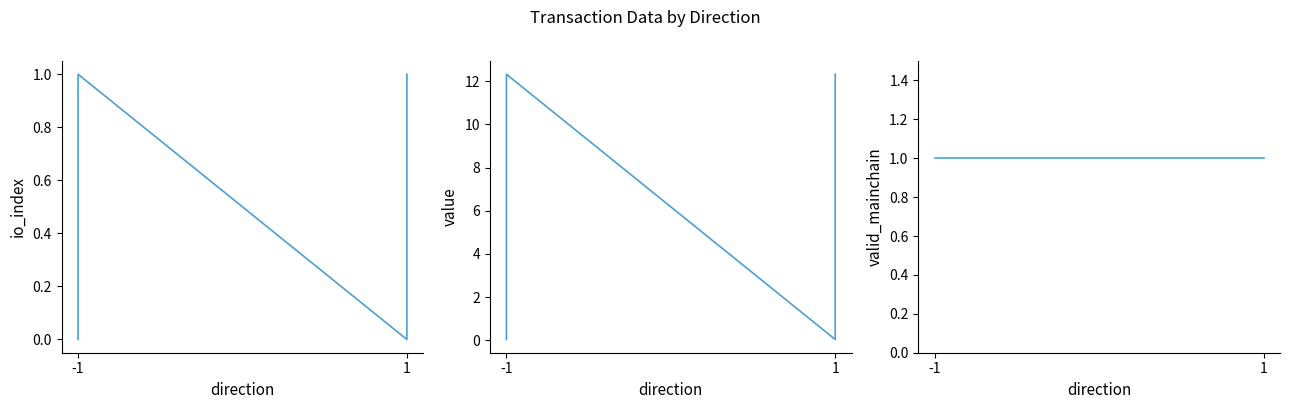

Is it true that io_index equals 0.0 at -1?

True